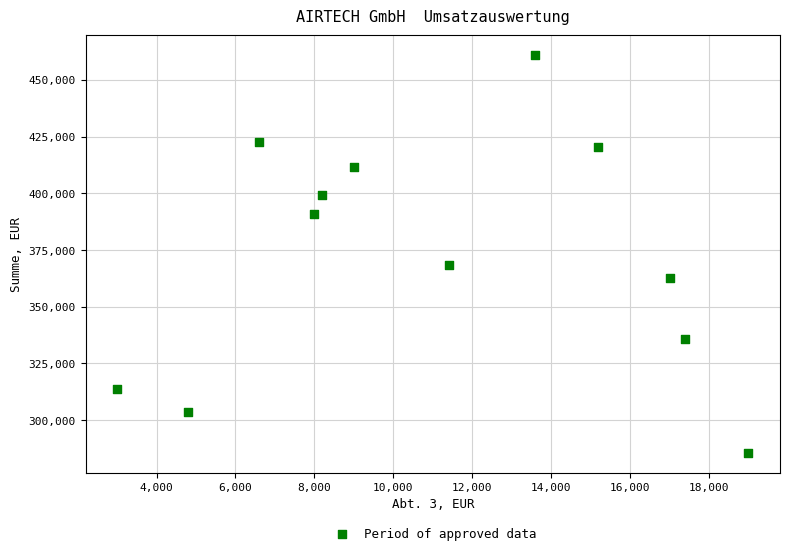

What Y value in the scatter plot is closest to 373250?

368500